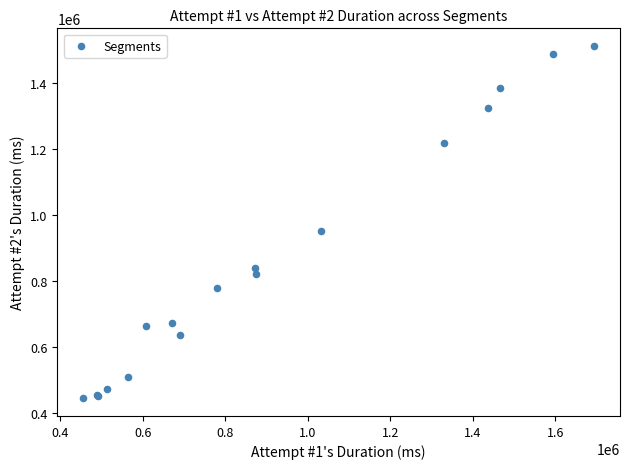

What Y value in the scatter plot is closest to 977616?

951397